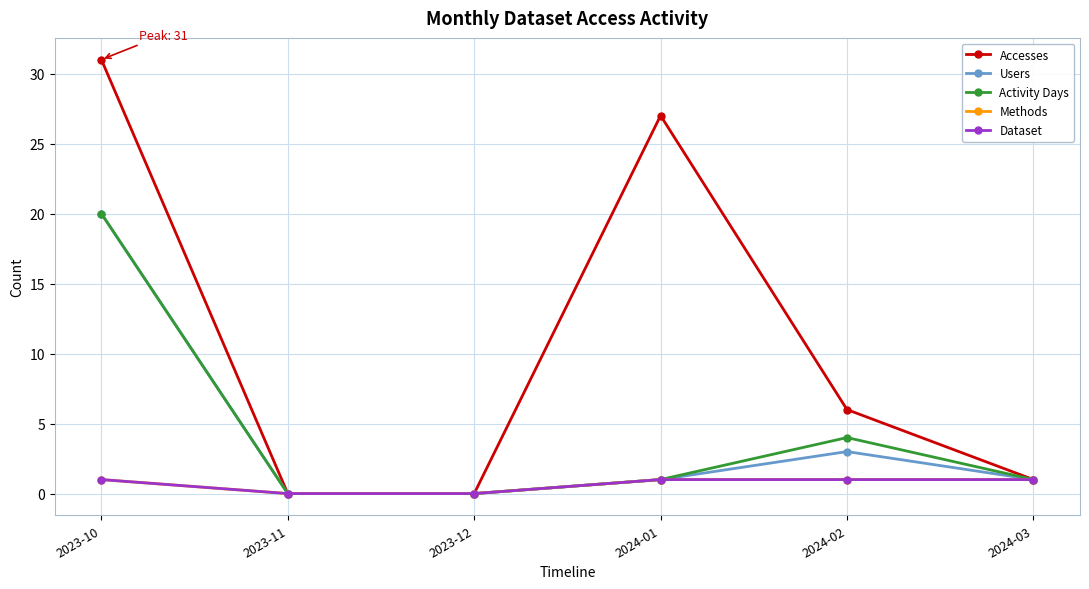

What is the difference between the maximum and minimum values in the Users series?

20